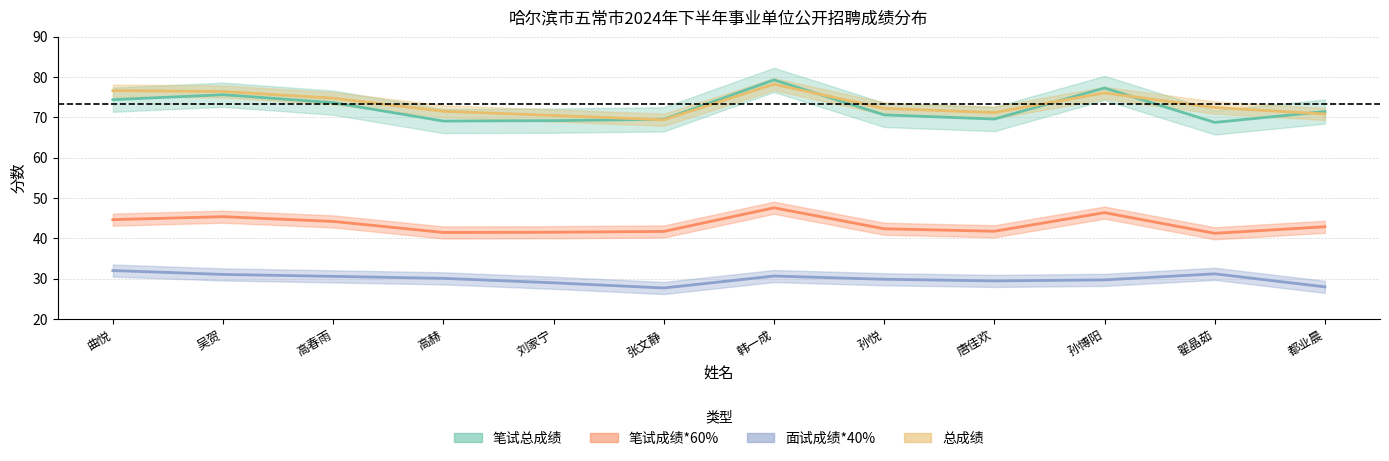

What is the total value across all series at 孙悦?

215.0